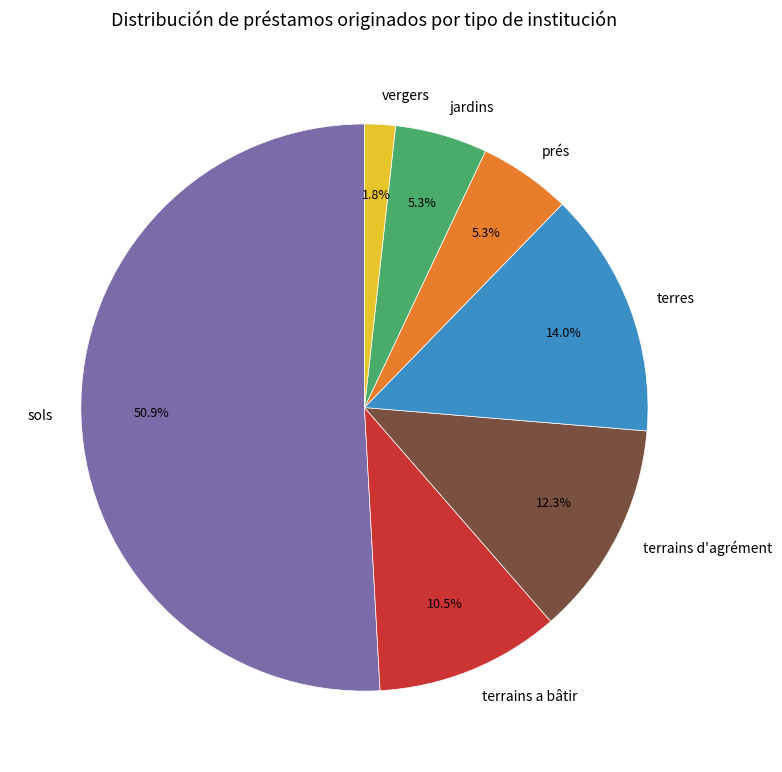

The terrains d'agrément slice represents 18% of the pie. True or false?

False